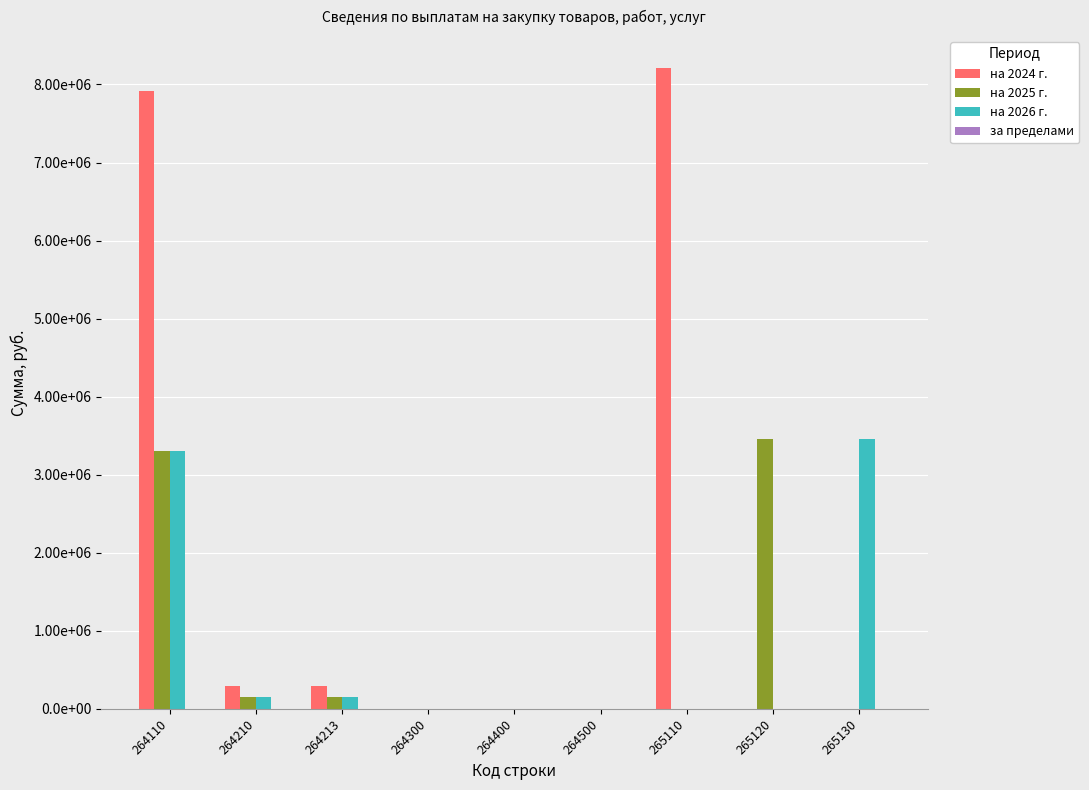

Reading left to right, list all the values displayed in this chart.

на 2024 г.: 264110=7918113.8	264210=291475.0	264213=291475.0	264300=0.0	264400=0.0	264500=0.0	265110=8209588.8	265120=0.0	265130=0.0
на 2025 г.: 264110=3304851.0	264210=156936.0	264213=156936.0	264300=0.0	264400=0.0	264500=0.0	265110=0.0	265120=3461787.0	265130=0.0
на 2026 г.: 264110=3304851.0	264210=156936.0	264213=156936.0	264300=0.0	264400=0.0	264500=0.0	265110=0.0	265120=0.0	265130=3461787.0
за пределами: 264110=0.0	264210=0.0	264213=0.0	264300=0.0	264400=0.0	264500=0.0	265110=0.0	265120=0.0	265130=0.0